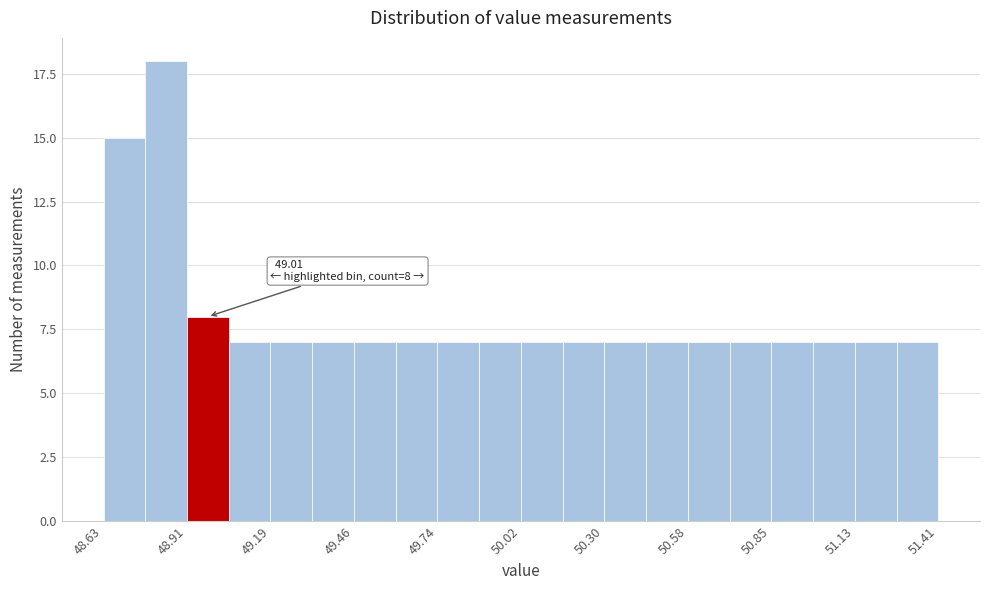

Read against the x-axis, roughly where is the centre of the tallest bar?

48.85